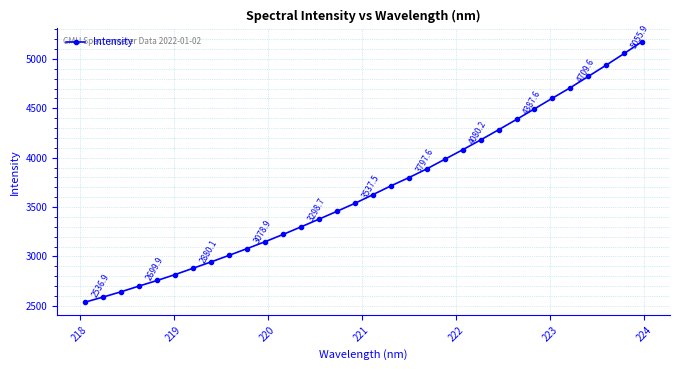

What is the average value?

3679.2